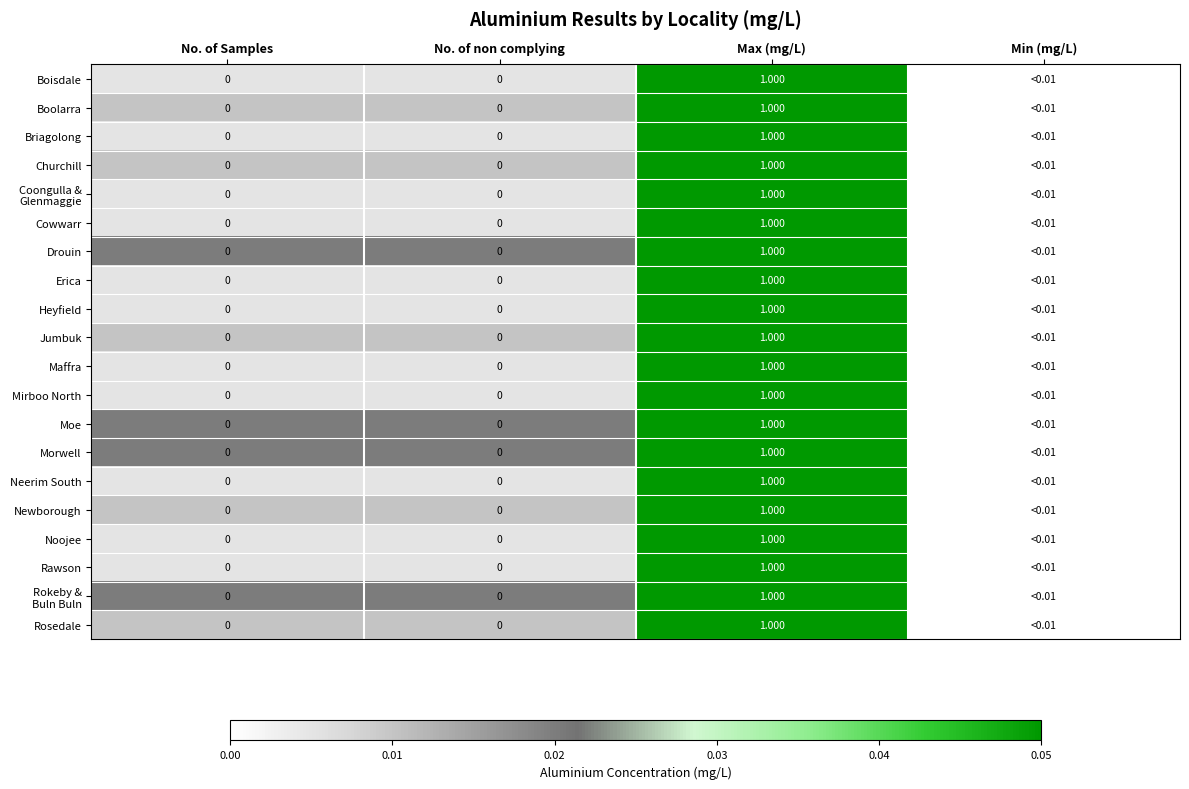

What is the maximum value for Maffra?

1.0